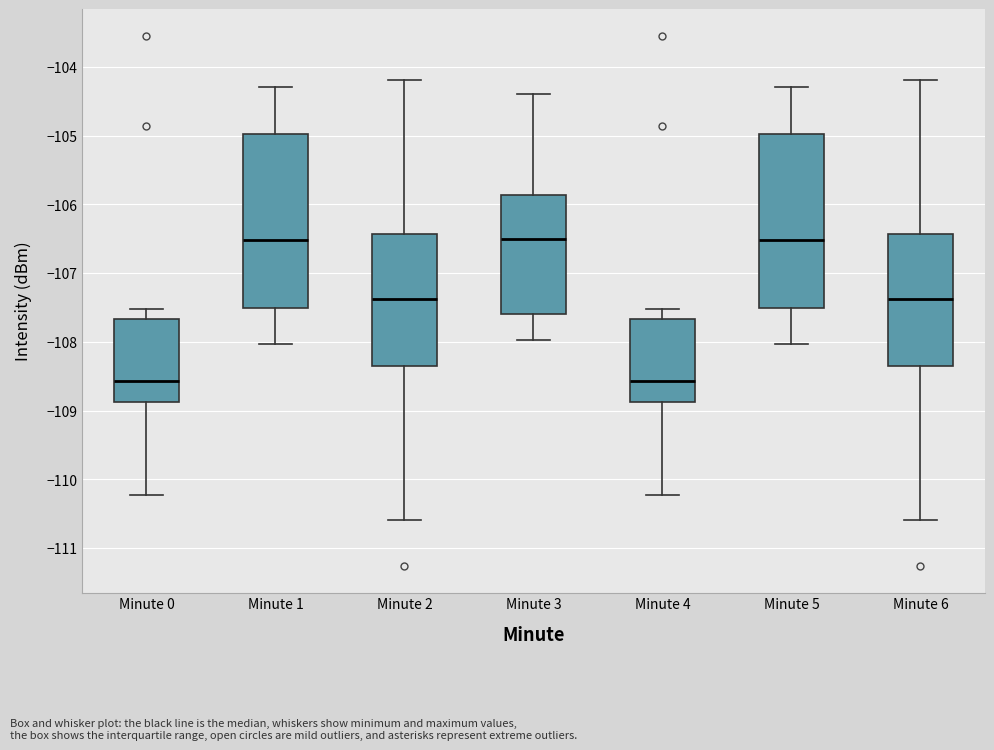

Reading left to right, transcribe this box plot: for each box, give where its median line is, the range the box spans, and where its two whiskers end, as read against the y-axis. The values are not printed on the chart, so give them approximately, as read against the axis.

Minute 0: median -108.6, box -108.9 to -107.7, whiskers -110.2 to -107.5
Minute 1: median -106.5, box -107.5 to -105.0, whiskers -108.0 to -104.3
Minute 2: median -107.4, box -108.3 to -106.4, whiskers -110.6 to -104.2
Minute 3: median -106.5, box -107.6 to -105.9, whiskers -108.0 to -104.4
Minute 4: median -108.6, box -108.9 to -107.7, whiskers -110.2 to -107.5
Minute 5: median -106.5, box -107.5 to -105.0, whiskers -108.0 to -104.3
Minute 6: median -107.4, box -108.3 to -106.4, whiskers -110.6 to -104.2